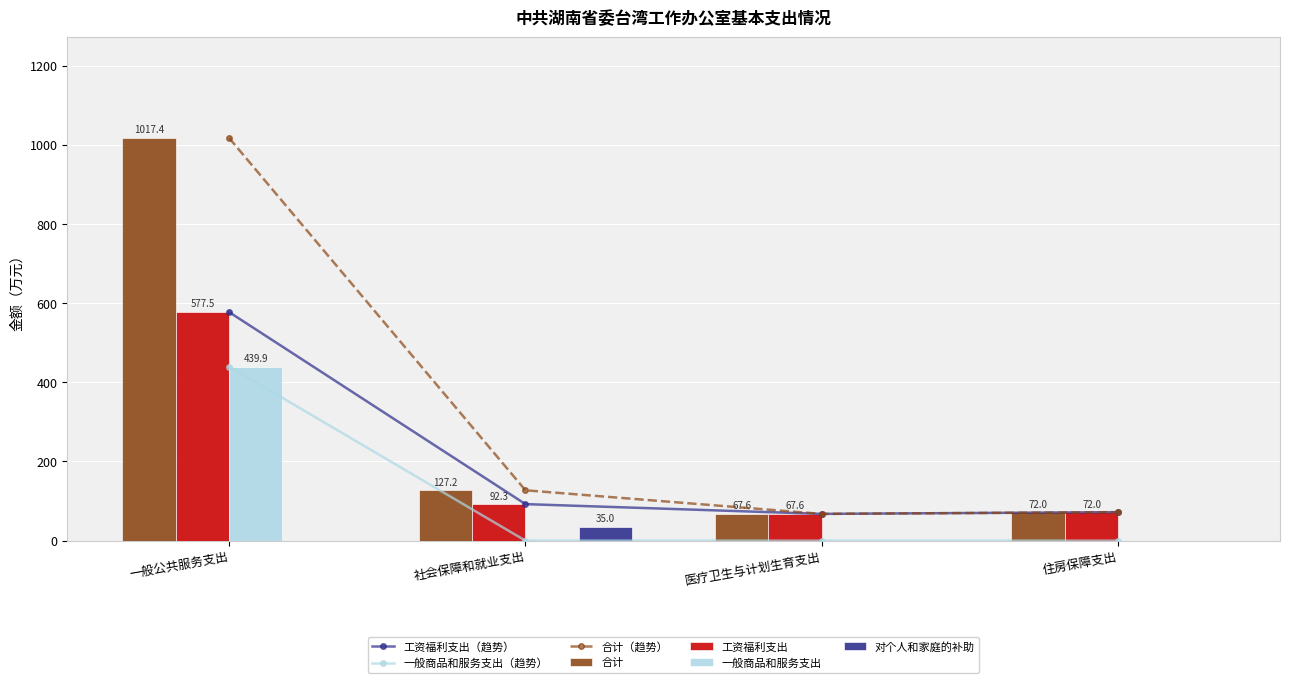

What is the label of the 2nd bar from the left?

社会保障和就业支出